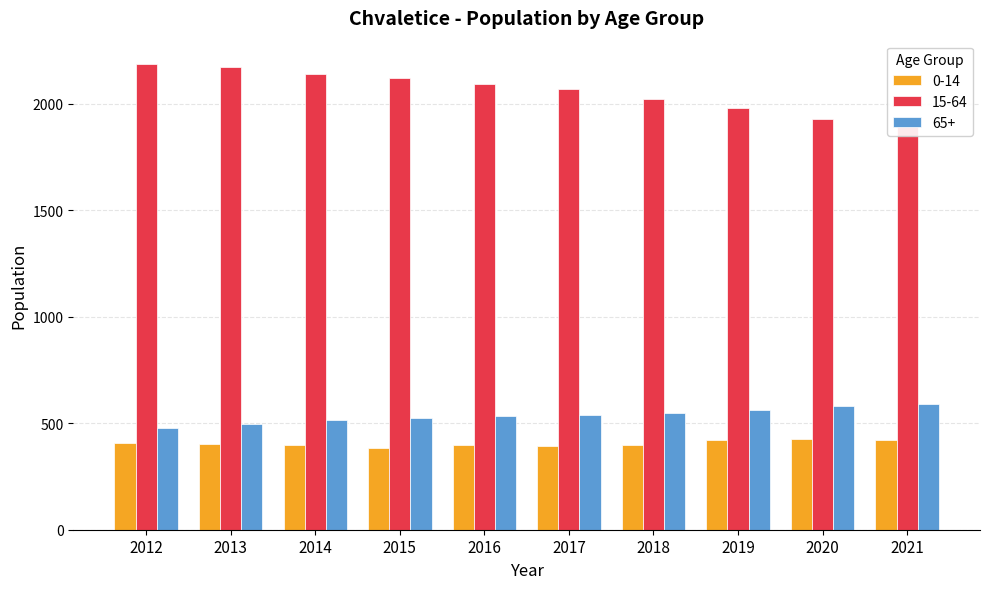

What are all the series names shown in the legend?

0-14, 15-64, 65+